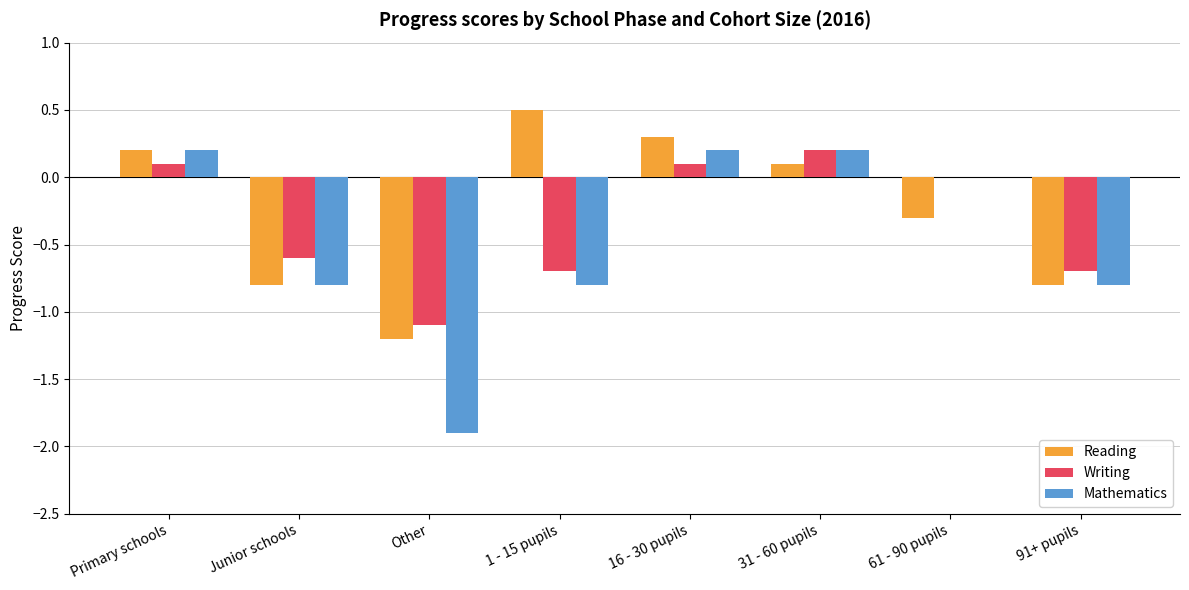

Is it true that Writing equals 0.0 at 61 - 90 pupils?

True